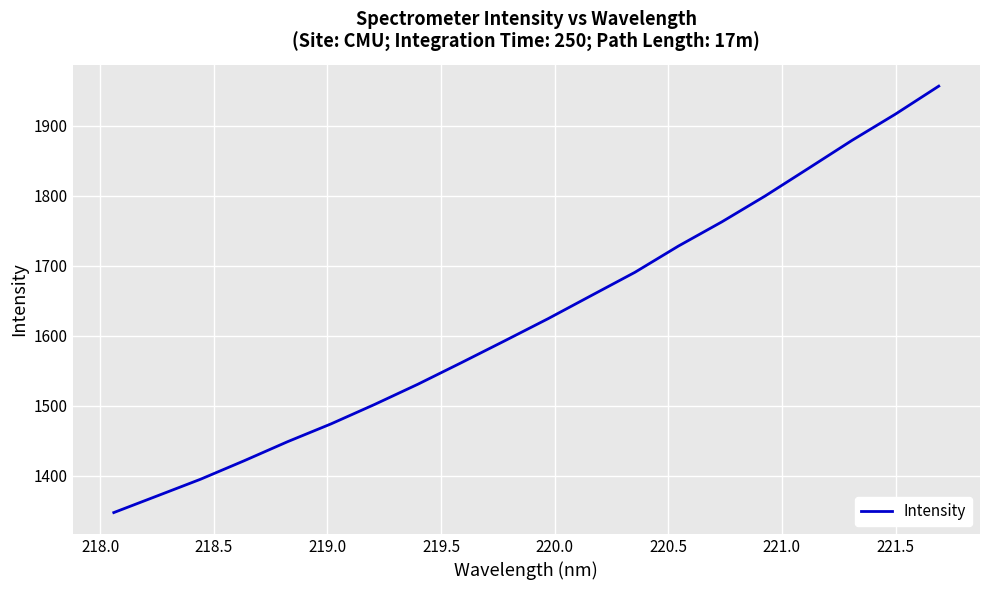

Count the number of data series in this chart.

1